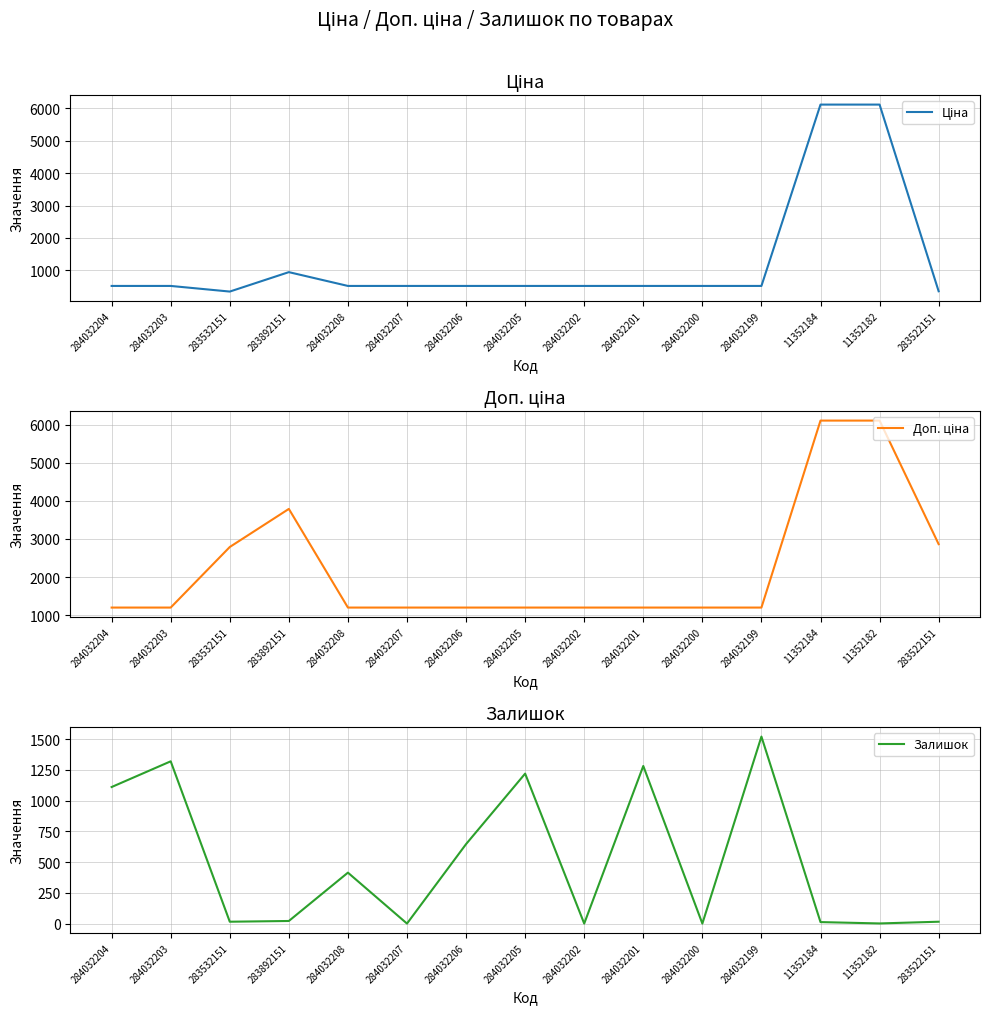

How many data points in Залишок are less than 21?

7